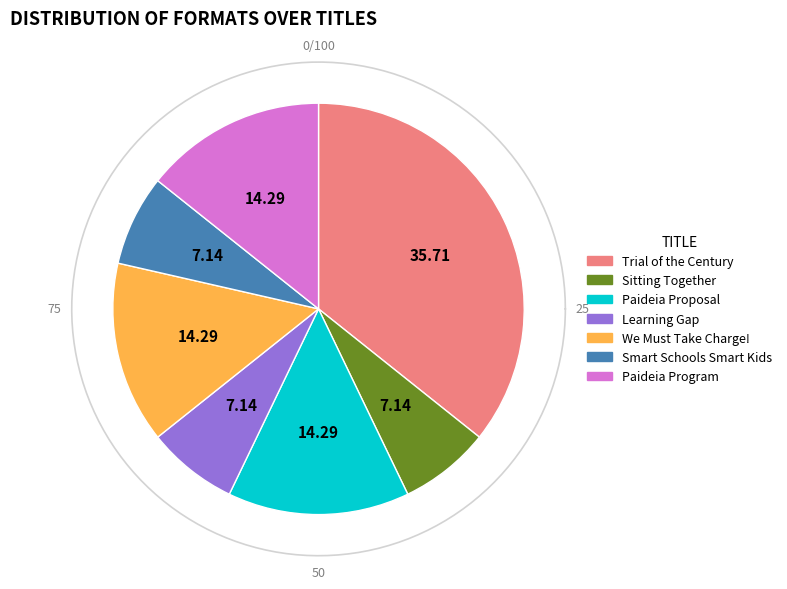

Count the number of slices in the pie.

7